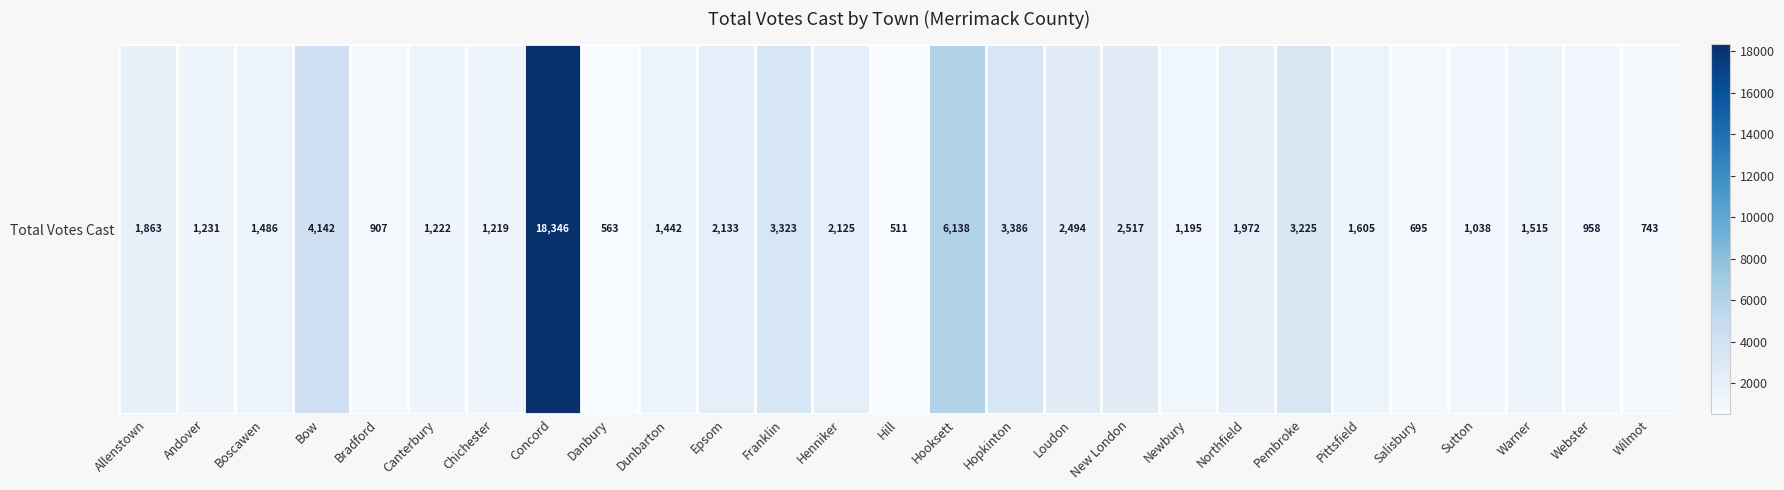

What is the difference between the second highest and second lowest values?

5575